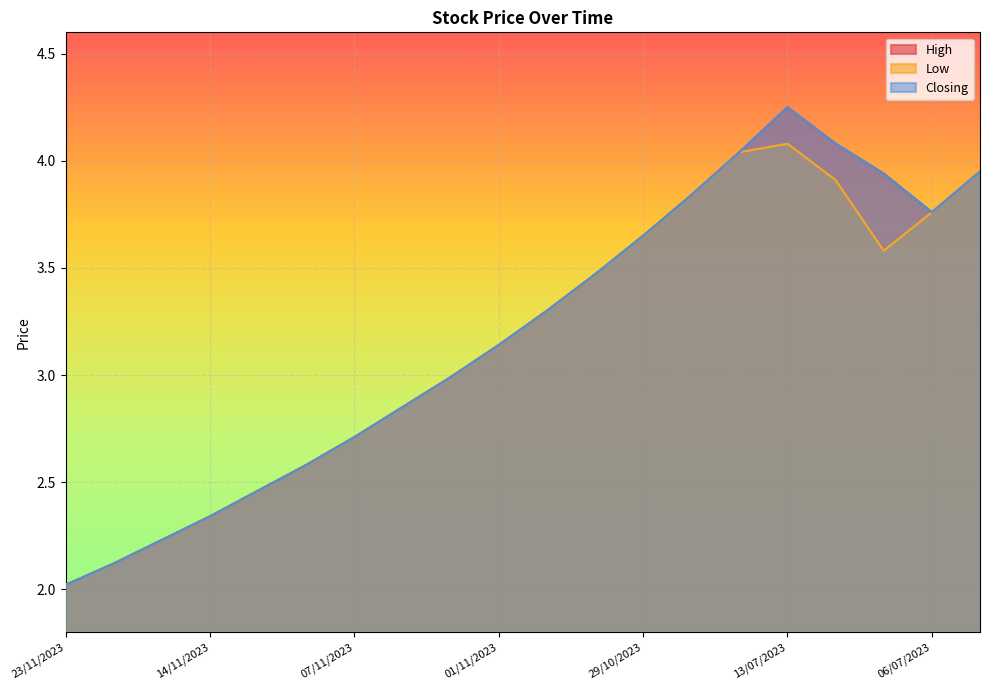

Is the value of High at 14/11/2023 greater than the value of Low at 31/10/2023?

No